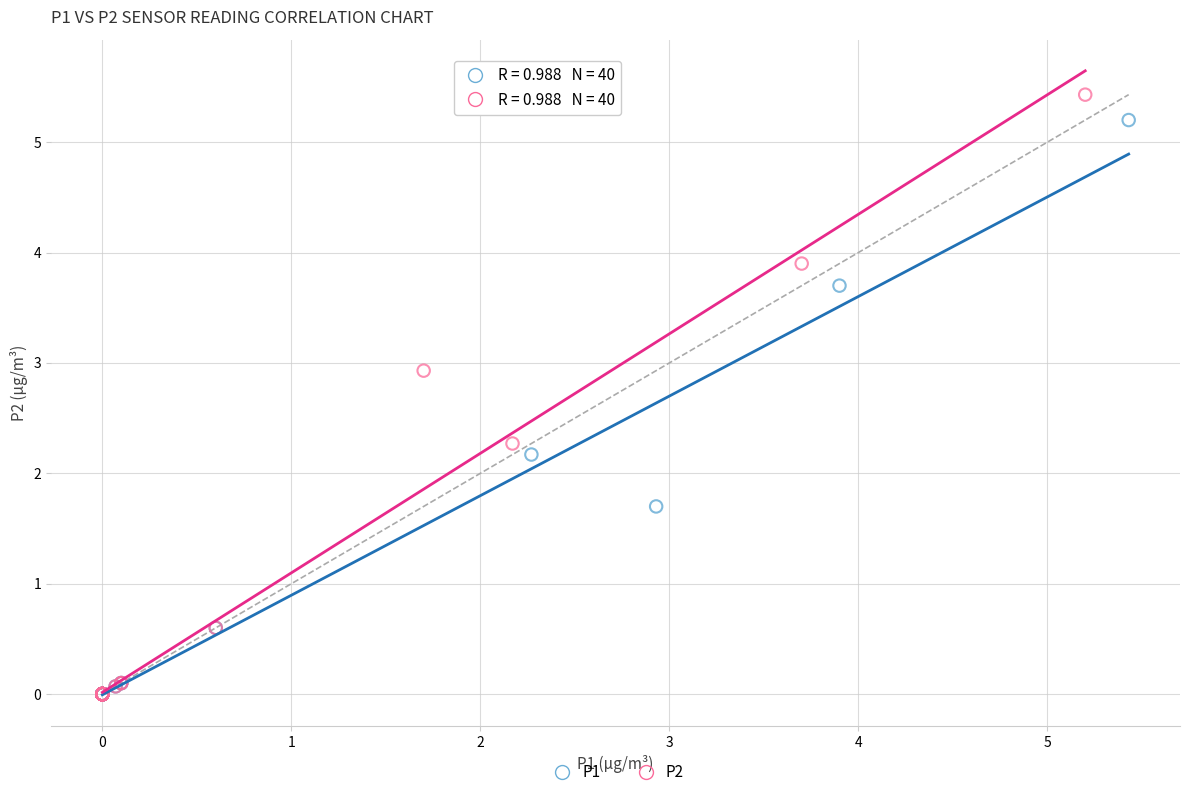

Which series reaches the maximum Y coordinate?

P2